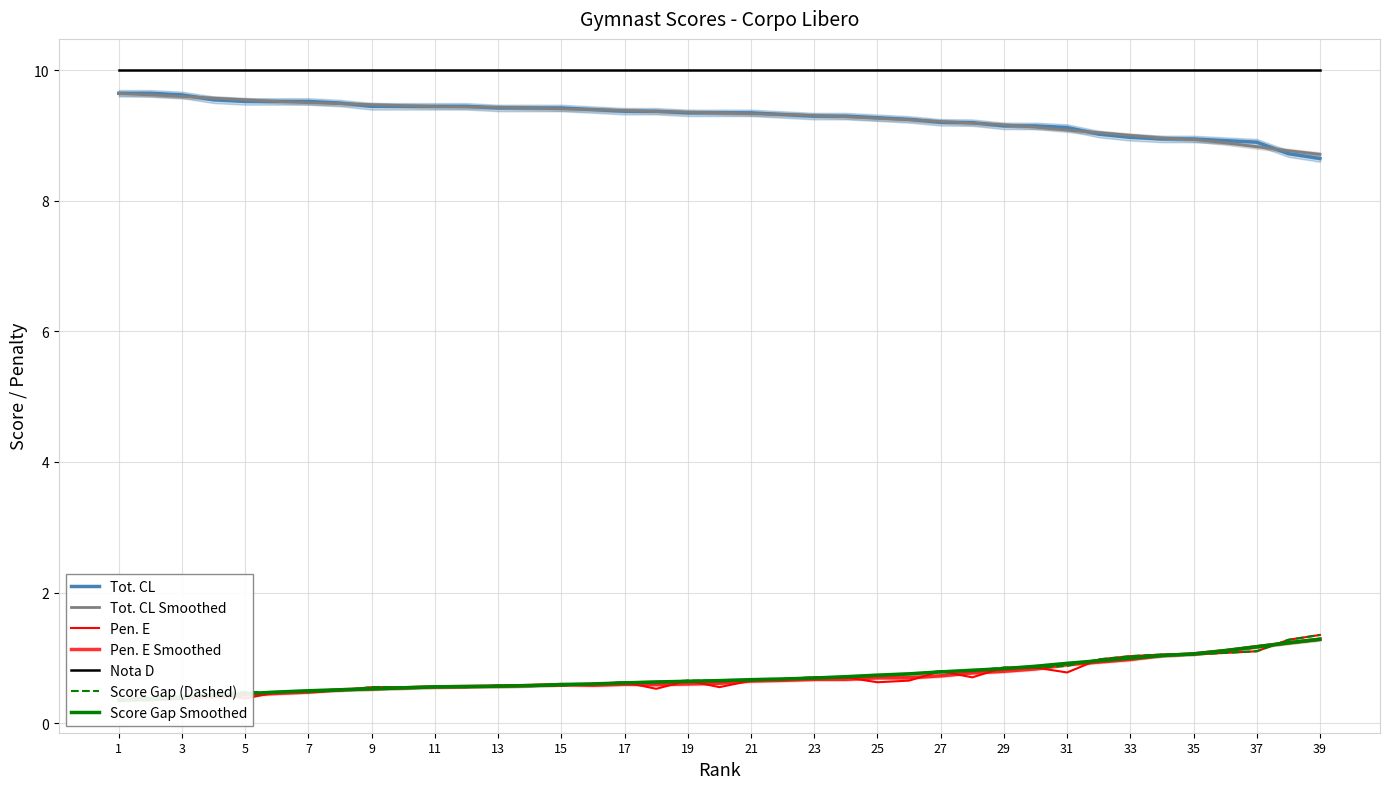

What is the sum of all Pen. E values?

27.1